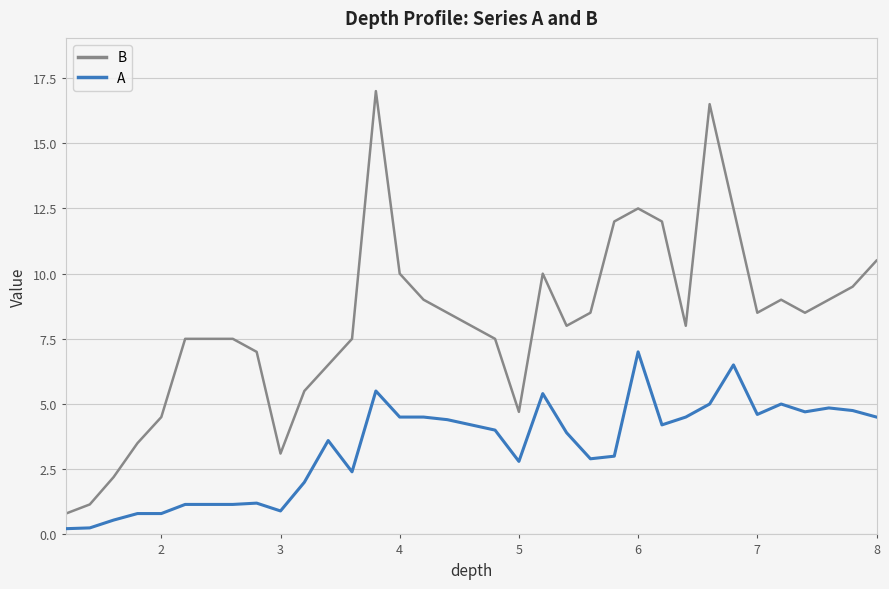

What is the highest value of the B series?

17.0